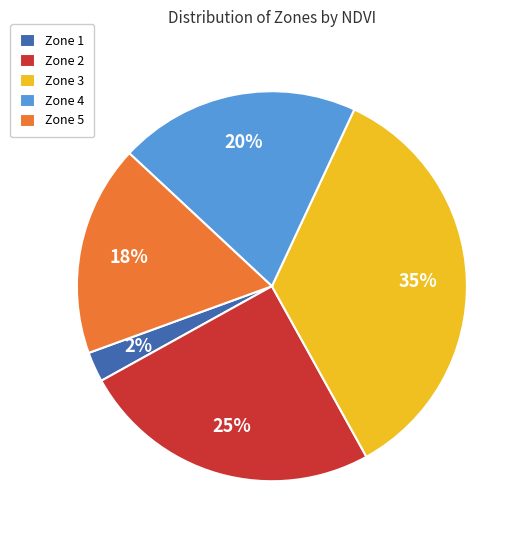

Which slice is the largest?

Zone 3